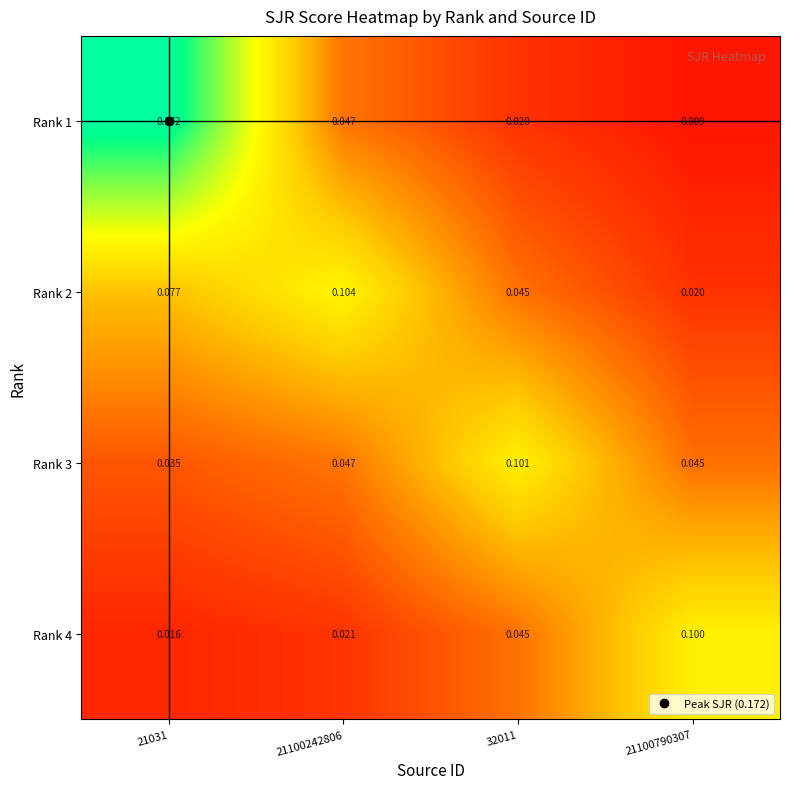

Is the value of Rank 4 at 21100242806 greater than the value of Rank 1 at 21100242806?

No